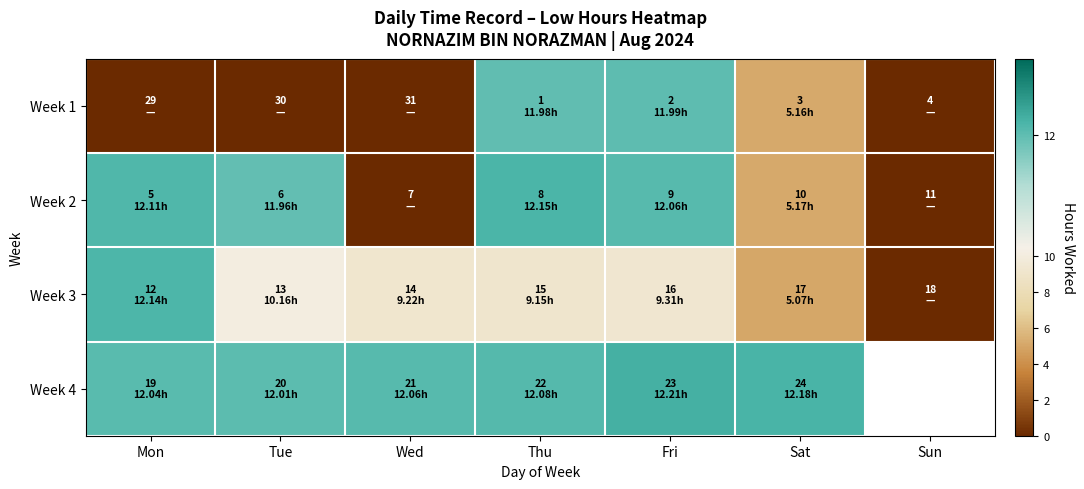

How many values in the Week 3 series are below 9?

2